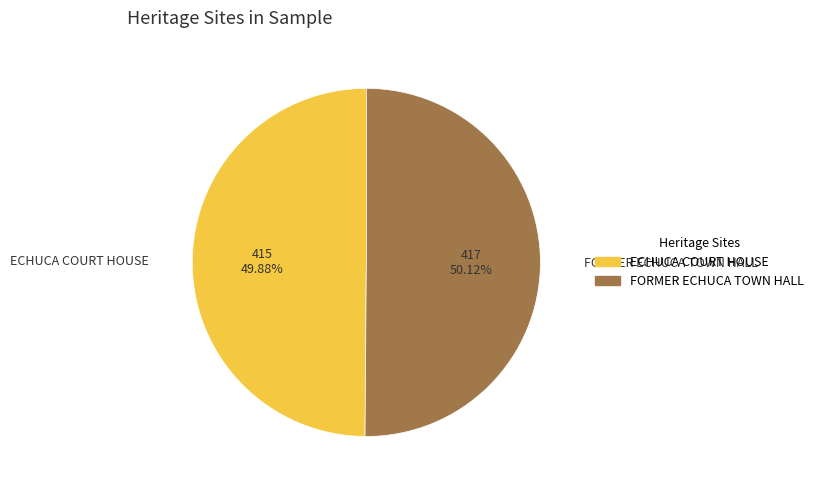

What is the ratio of the value at ECHUCA COURT HOUSE to the value at FORMER ECHUCA TOWN HALL?

1.0